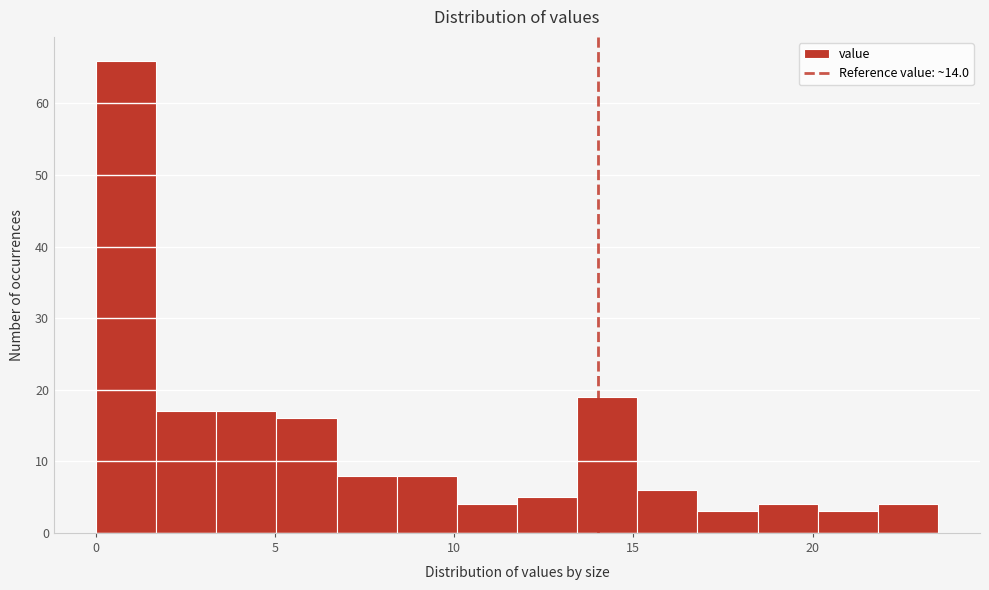

Read against the x-axis, roughly where is the centre of the tallest bar?

1.0